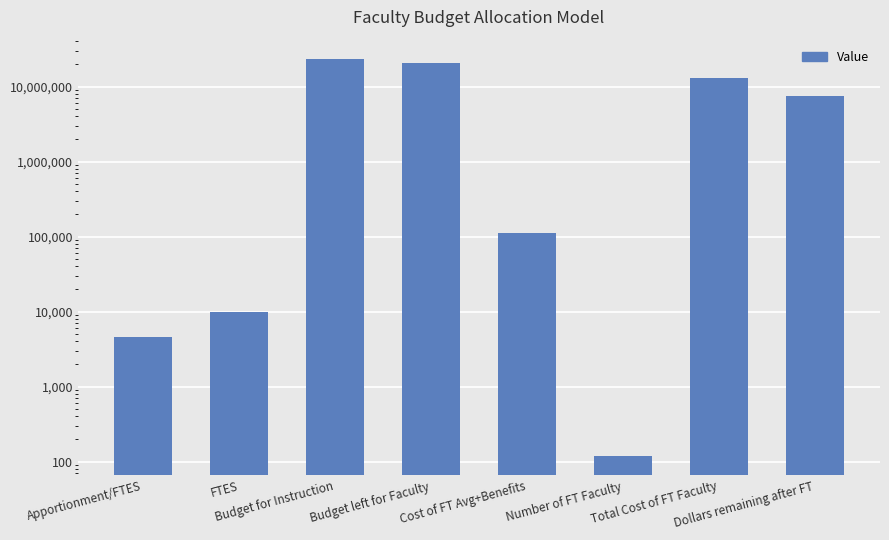

Are the bars horizontal?

No